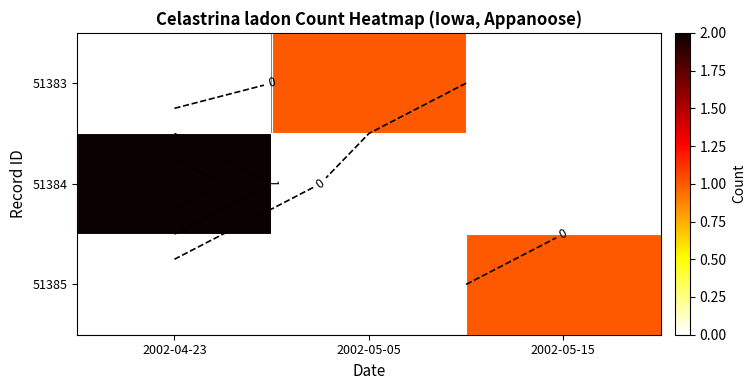

True or false: 51384 has a value of -1 at 2002-05-15.

False